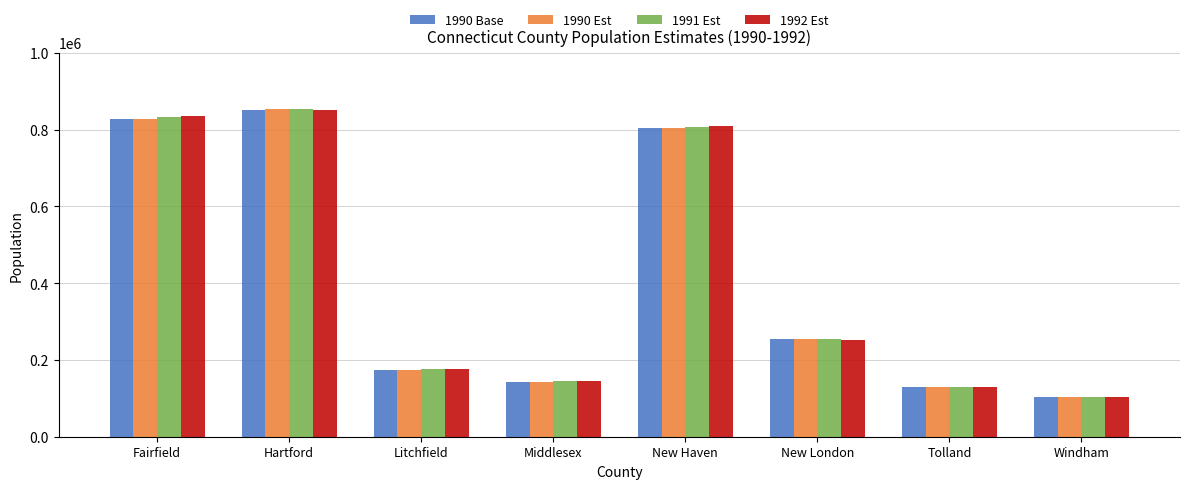

What is the spread (max minus min) of values at Litchfield?

2169